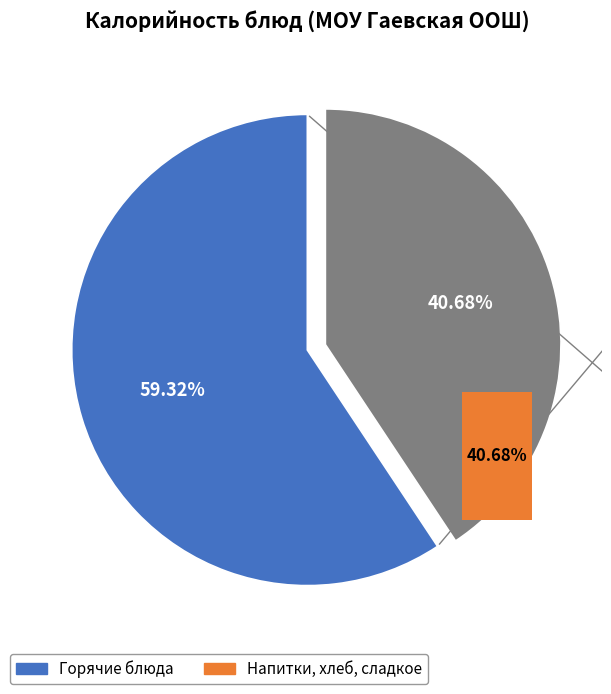

True or false: макароны accounts for 6% of the total.

False